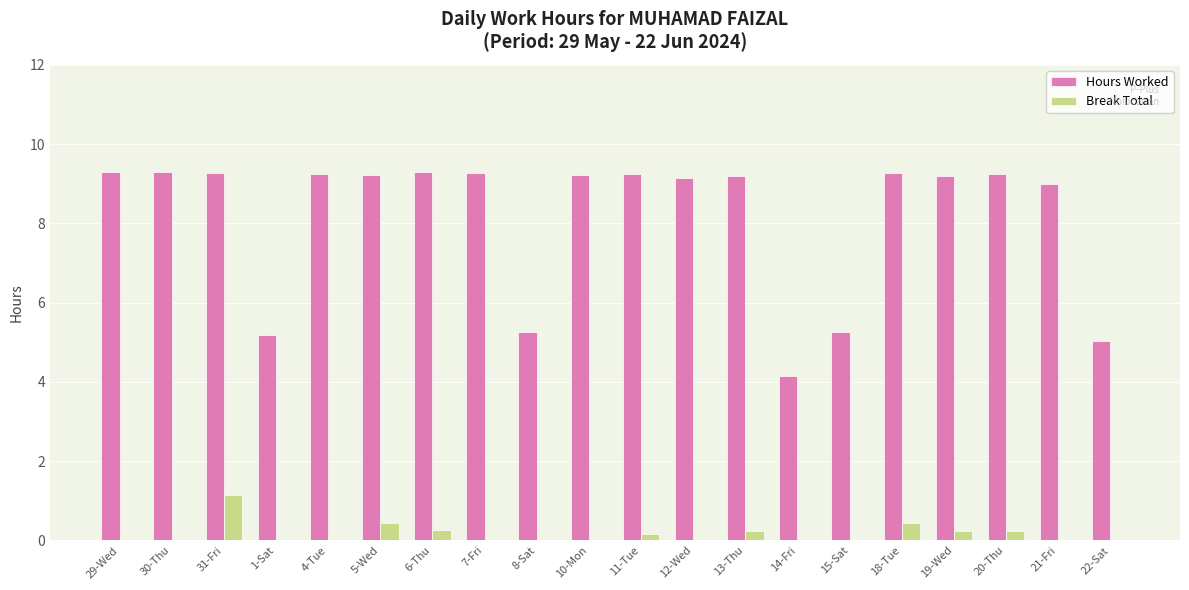

What is the highest value of the Break Total series?

1.1